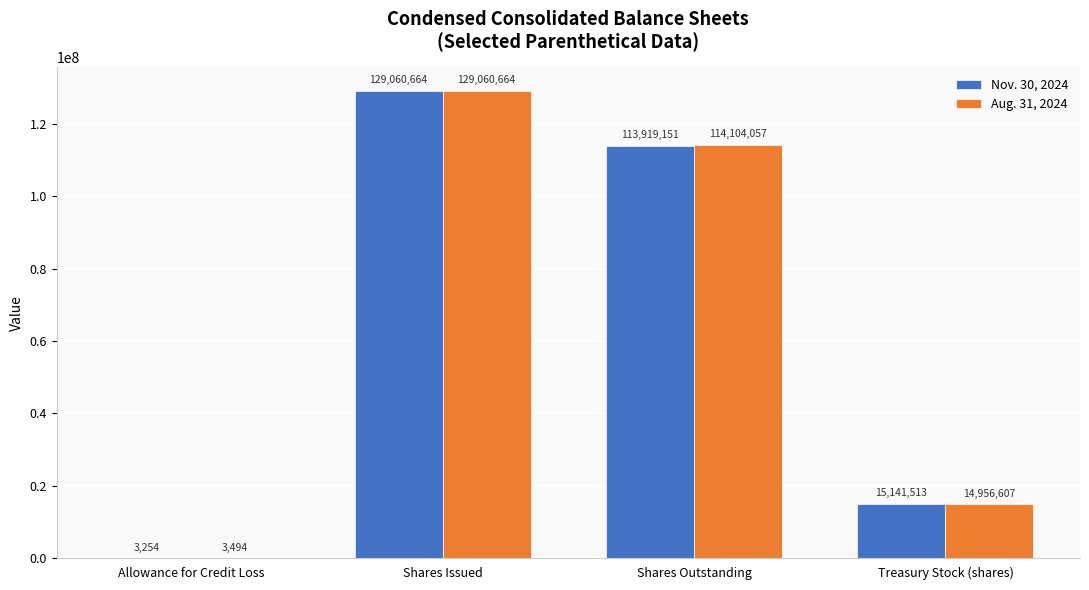

The Aug. 31, 2024 series shows 60665131 at Shares Outstanding. True or false?

False